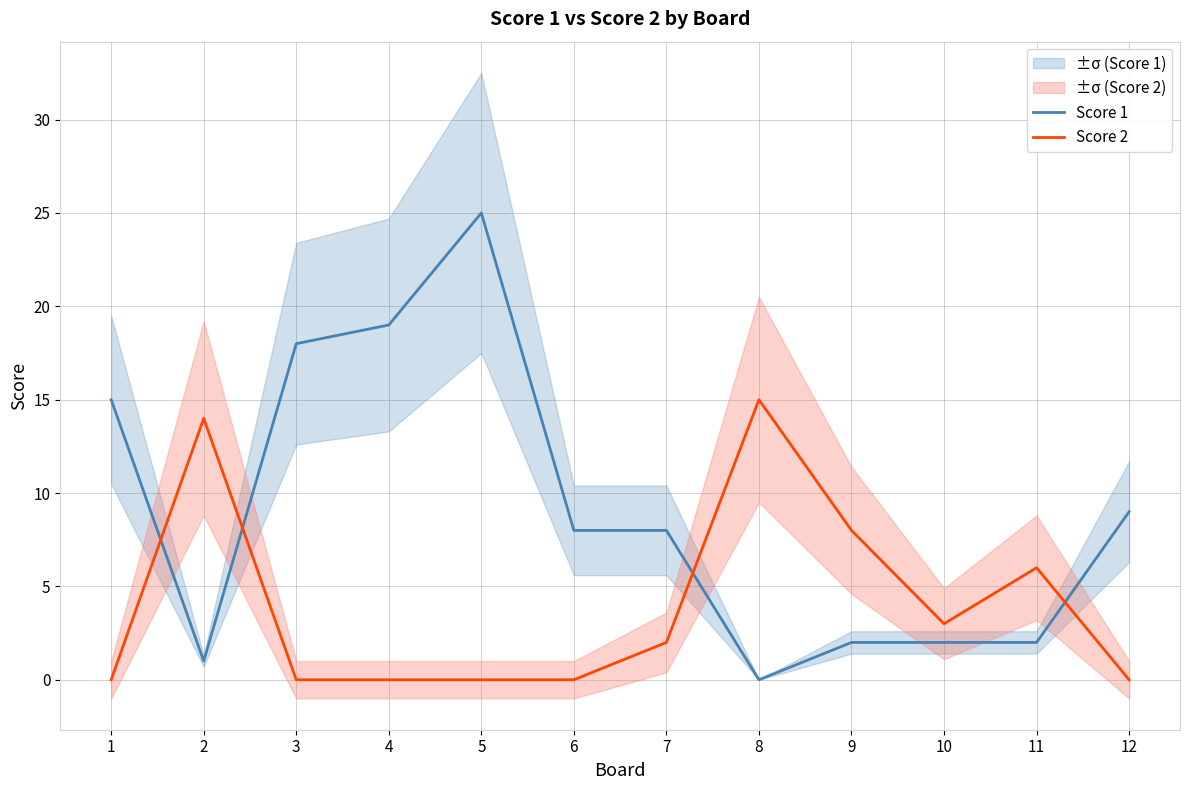

Rank the series at 7 from lowest to highest value.

Score 2, Score 1